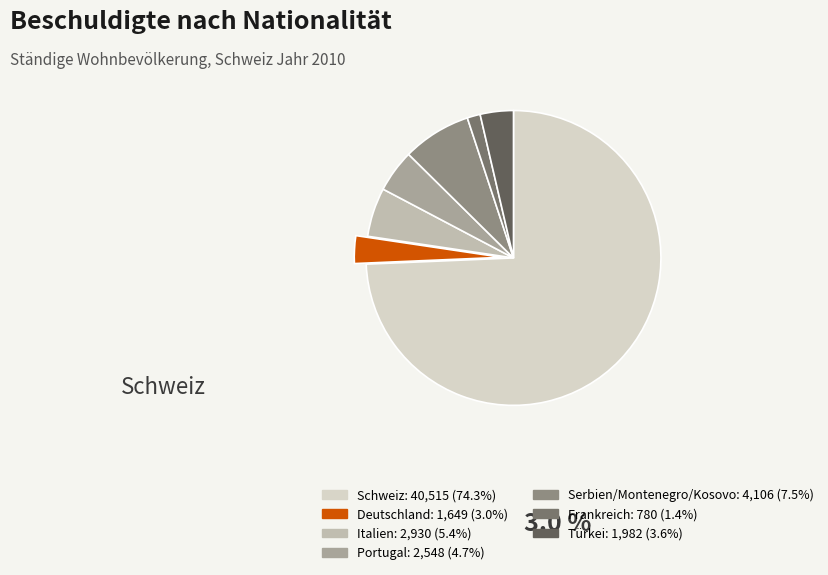

Does Deutschland account for over 50% of the chart?

No